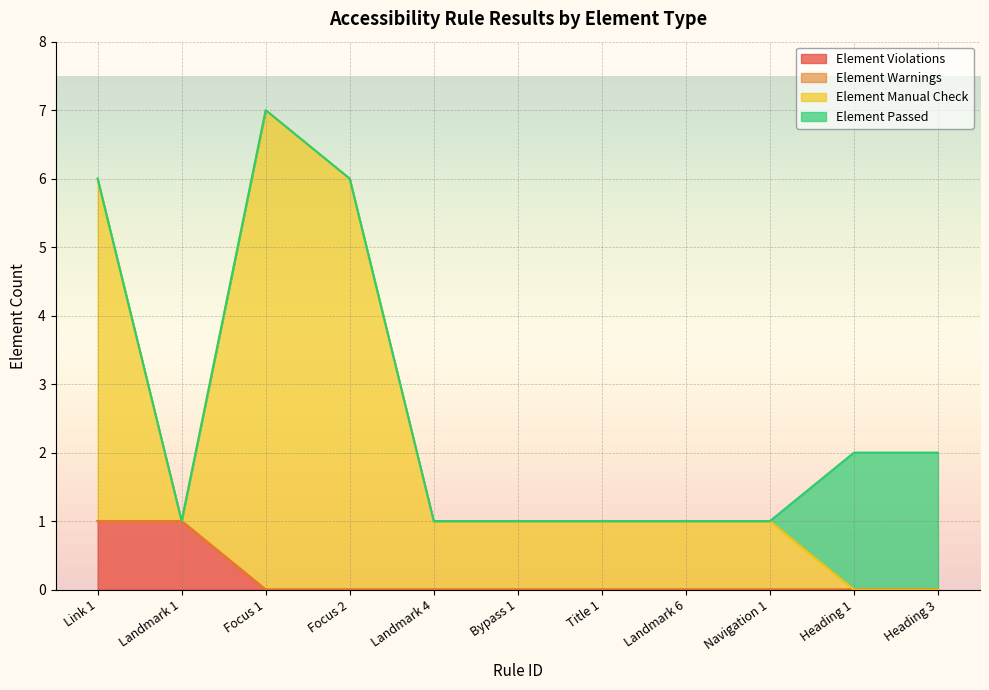

The value of Element Violations at Focus 2 is -1. True or false?

False